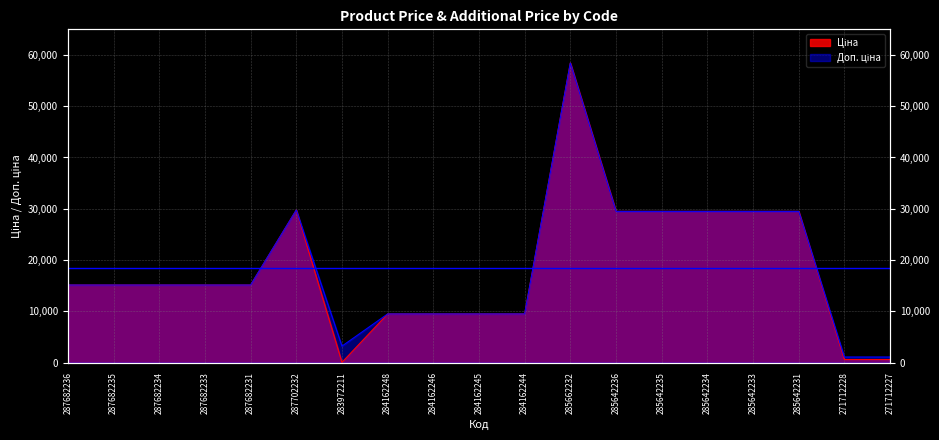

At which label is Доп. ціна closest to 29754?

287702232